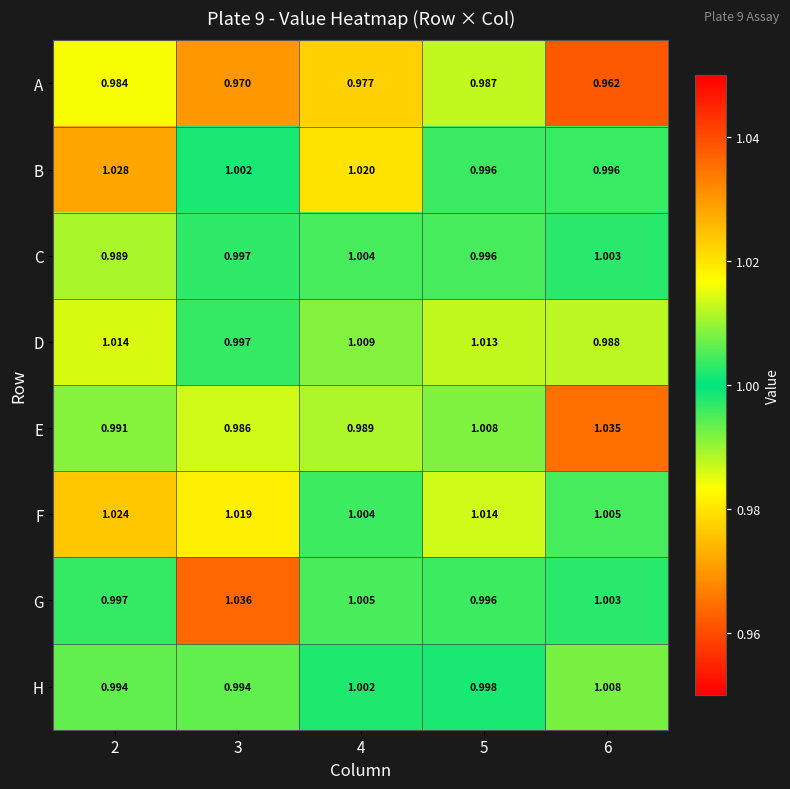

Which series has the largest range (max minus min)?

E